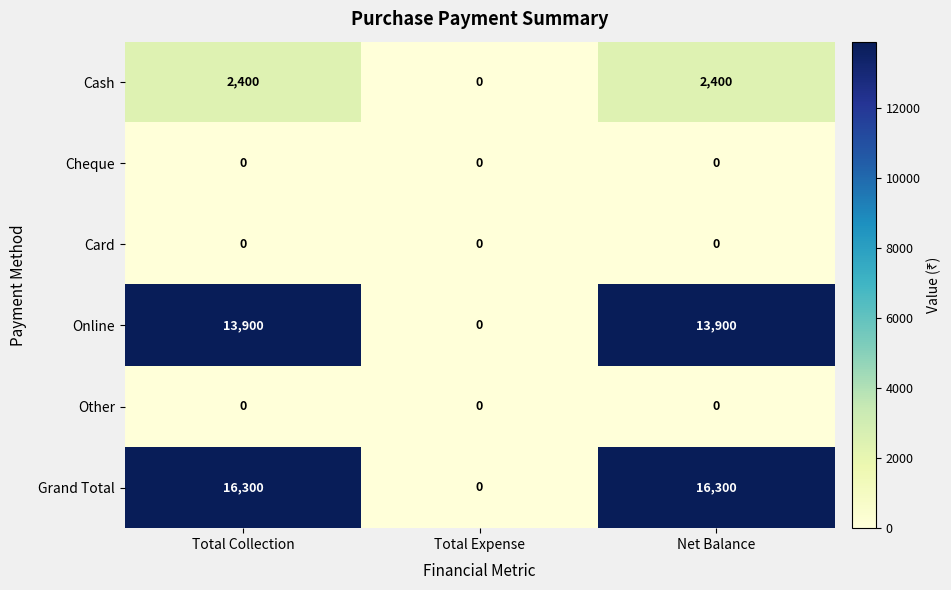

How many distinct data groups are displayed?

6